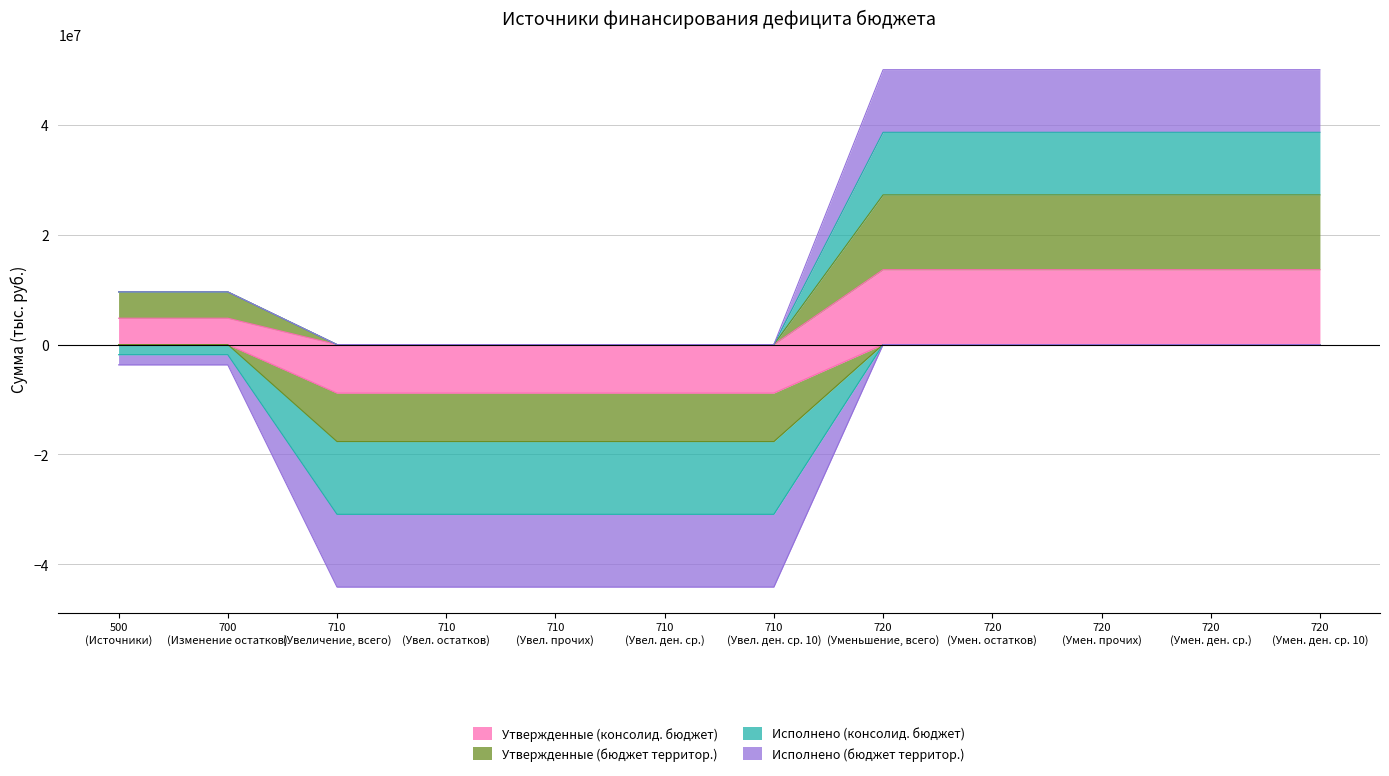

Which series has the largest range (max minus min)?

Исполнено (бюджет территор.)